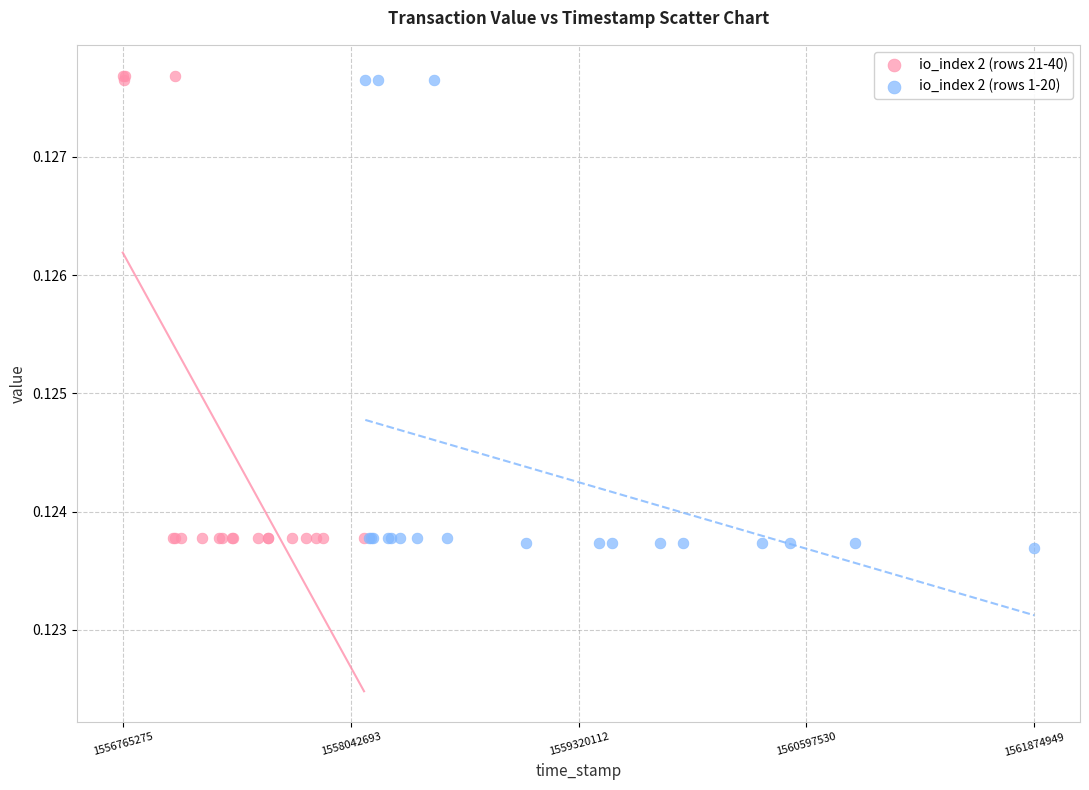

What are all the series names shown in the legend?

io_index 2 (rows 21-40), io_index 2 (rows 1-20)